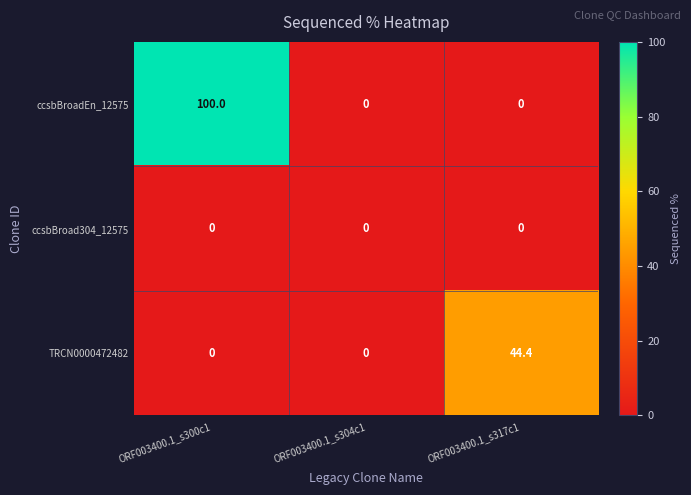

List the series in order of their overall mean, highest first.

ccsbBroadEn_12575, TRCN0000472482, ccsbBroad304_12575